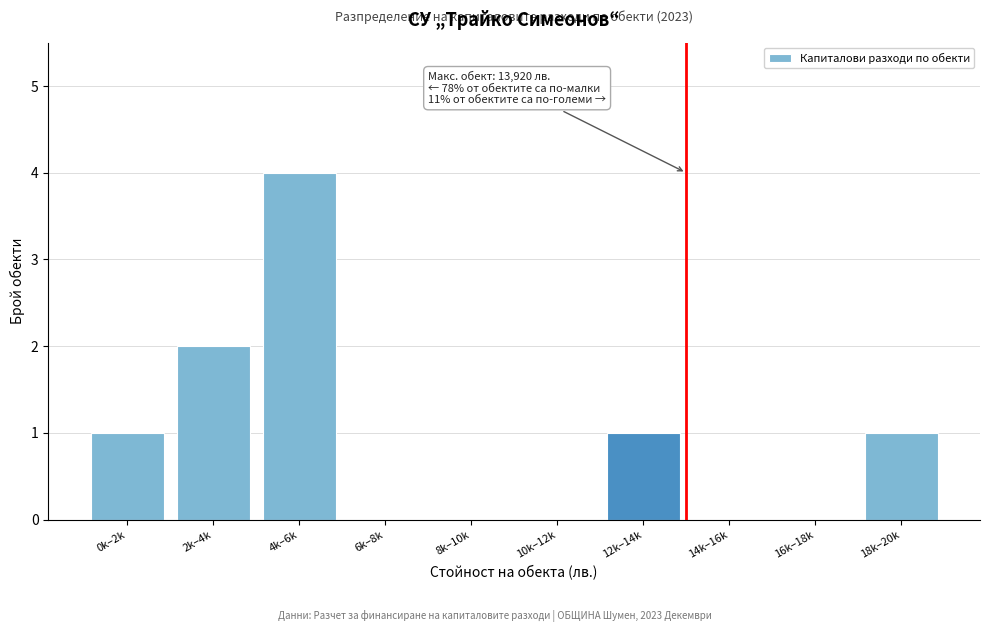

Reading right to left, what are all the values shown in this chart?

18k–20k=1	16k–18k=0	14k–16k=0	12k–14k=1	10k–12k=0	8k–10k=0	6k–8k=0	4k–6k=4	2k–4k=2	0k–2k=1